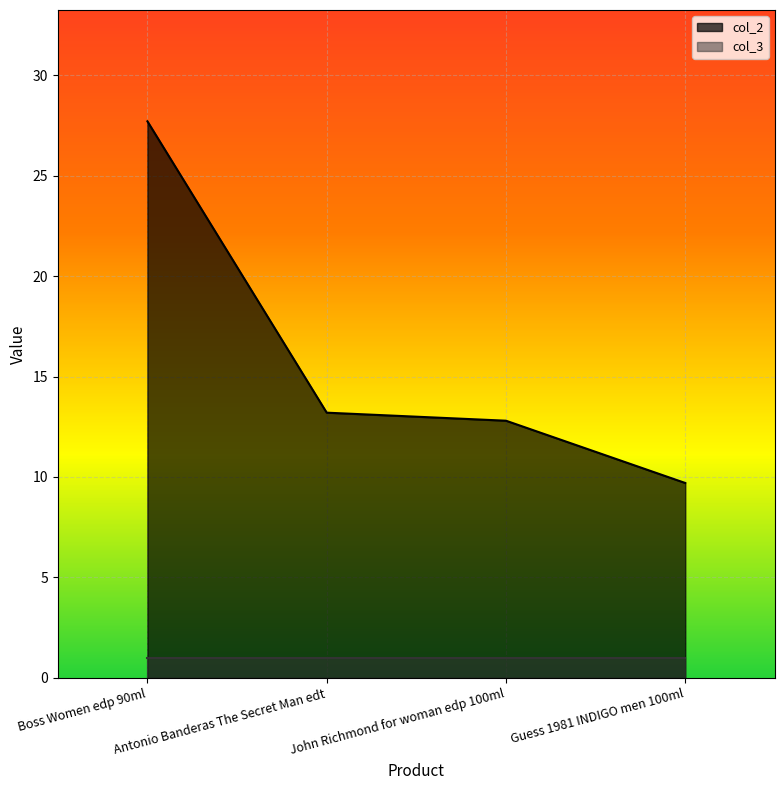

List the labels in order of value, smallest first.

Guess 1981 INDIGO men 100ml, John Richmond for woman edp 100ml, Antonio Banderas The Secret Man edt, Boss Women edp 90ml